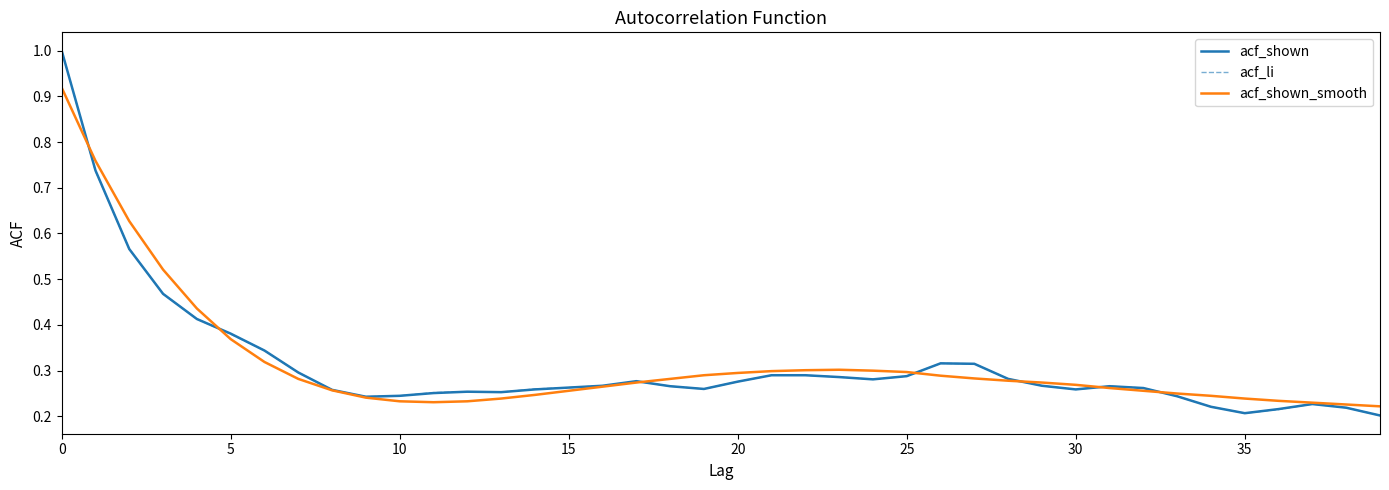

What is the maximum value for acf_li?

1.0